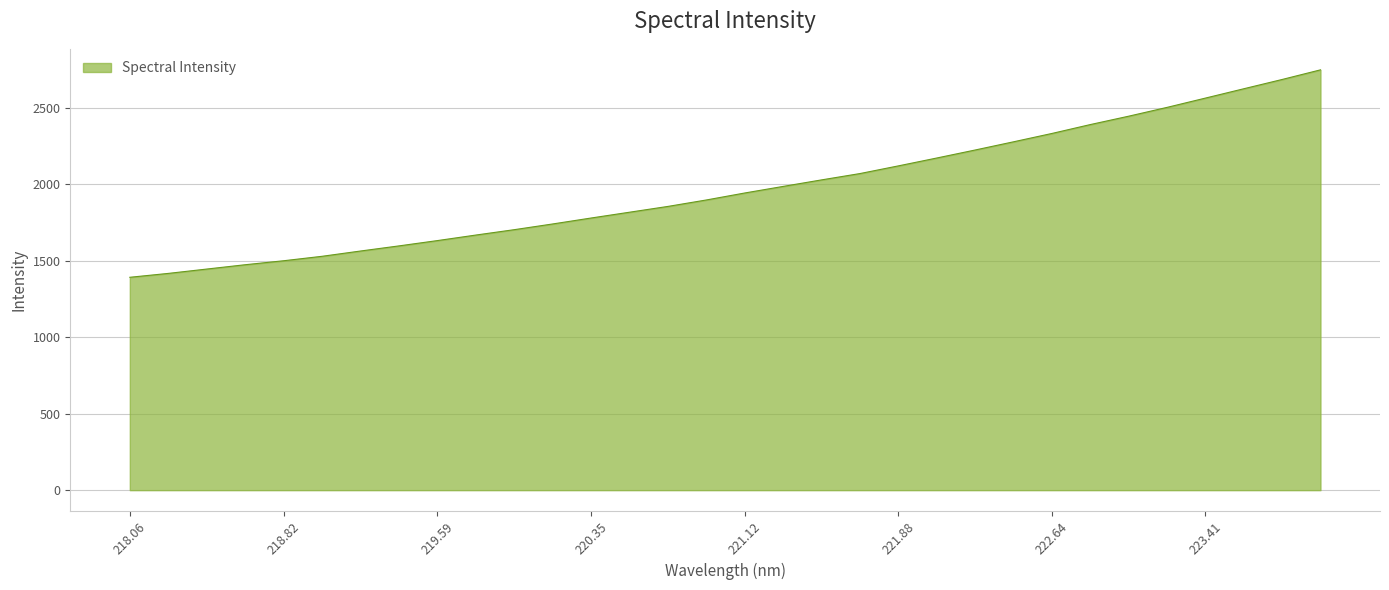

What is the minimum value shown in the chart?

1392.2